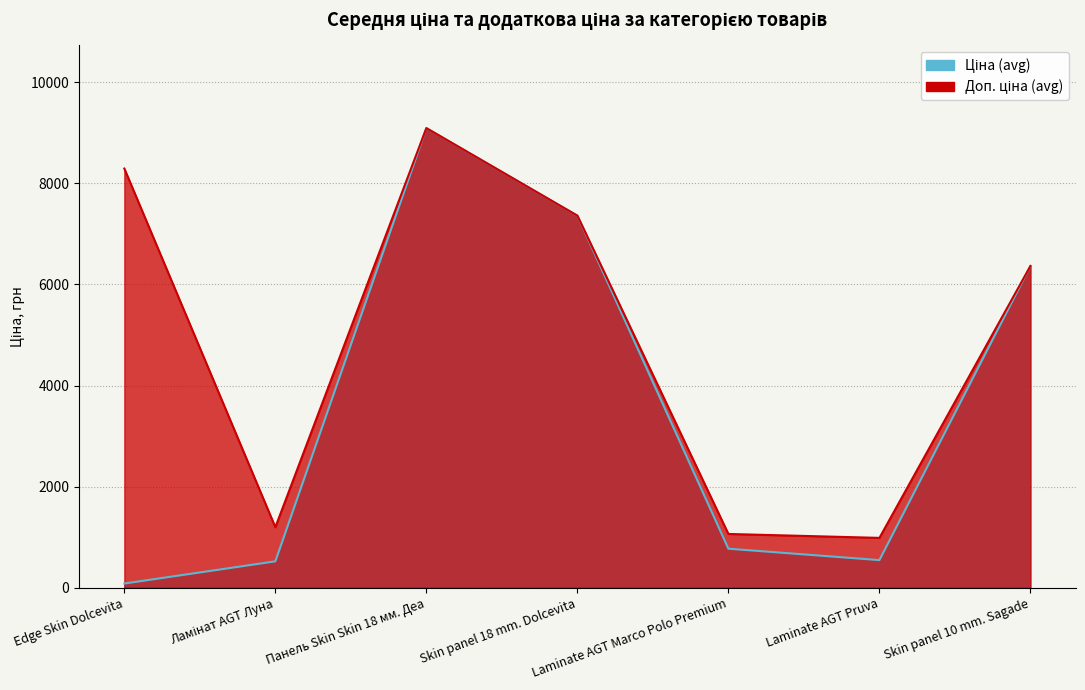

Which series has the widest spread of values?

Ціна (avg)